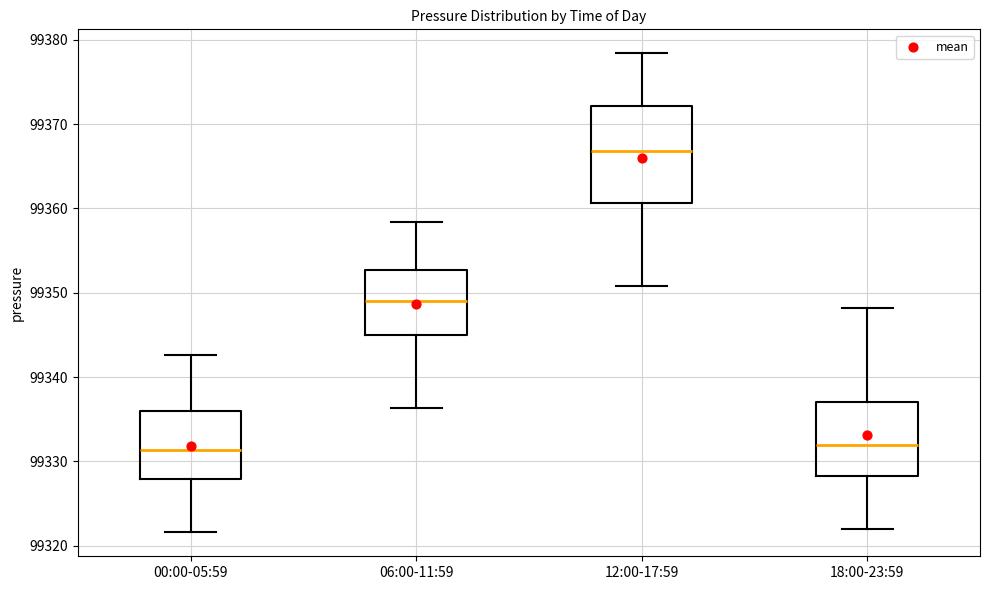

Reading left to right, read every box against the y-axis: the position of its median line, the range the box covers, and the ends of its whiskers. The values are not printed on the chart, so give them approximately, as read against the axis.

00:00-05:59: median 99331, box 99328 to 99336, whiskers 99322 to 99343
06:00-11:59: median 99349, box 99345 to 99353, whiskers 99336 to 99358
12:00-17:59: median 99367, box 99361 to 99372, whiskers 99351 to 99378
18:00-23:59: median 99332, box 99328 to 99337, whiskers 99322 to 99348